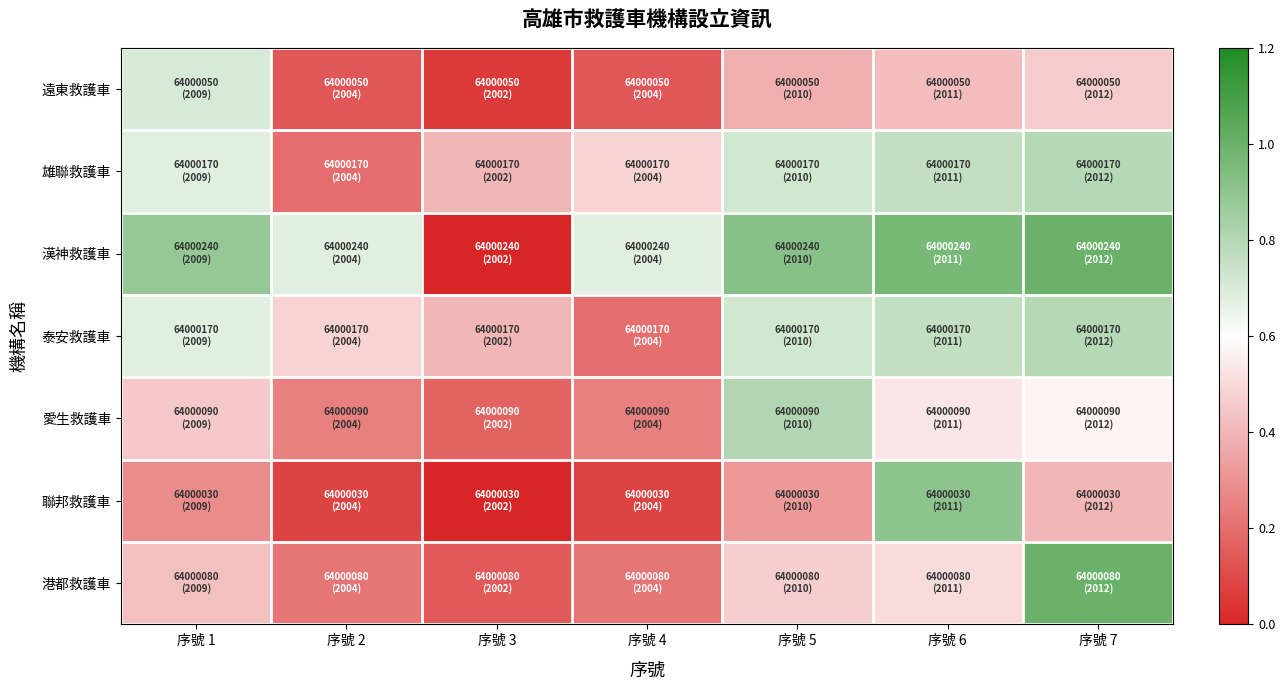

What is the greatest value displayed?

1.0